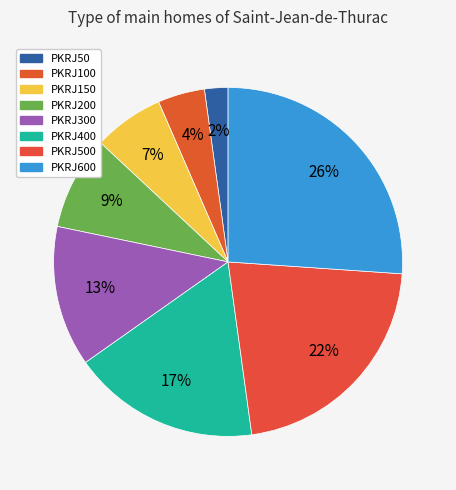

Is there any slice that represents more than half of the pie?

No